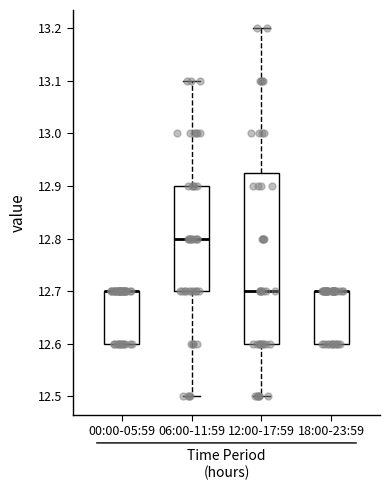

Reading left to right, read every box against the y-axis: the position of its median line, the range the box covers, and the ends of its whiskers. The values are not printed on the chart, so give them approximately, as read against the axis.

00:00-05:59: median 12.70 (drawn on the box's upper edge), box 12.60 to 12.70, whiskers 12.60 to 12.70
06:00-11:59: median 12.80, box 12.70 to 12.90, whiskers 12.50 to 13.10
12:00-17:59: median 12.70, box 12.60 to 12.93, whiskers 12.50 to 13.20
18:00-23:59: median 12.70 (drawn on the box's upper edge), box 12.60 to 12.70, whiskers 12.60 to 12.70